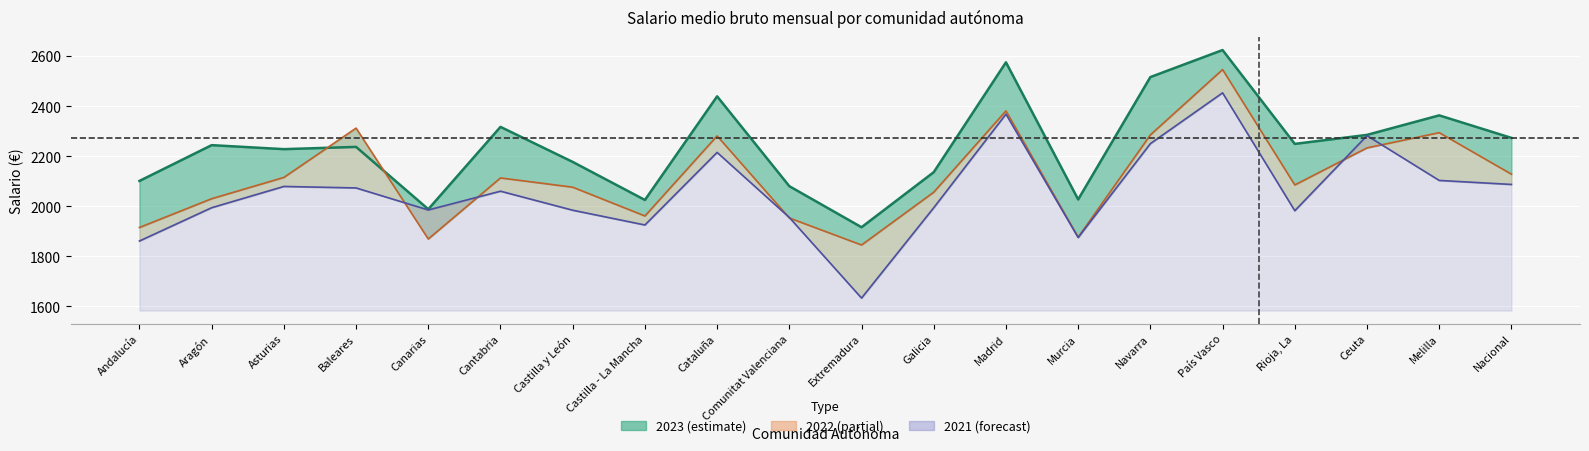

What is the spread (max minus min) of values at Castilla - La Mancha?

100